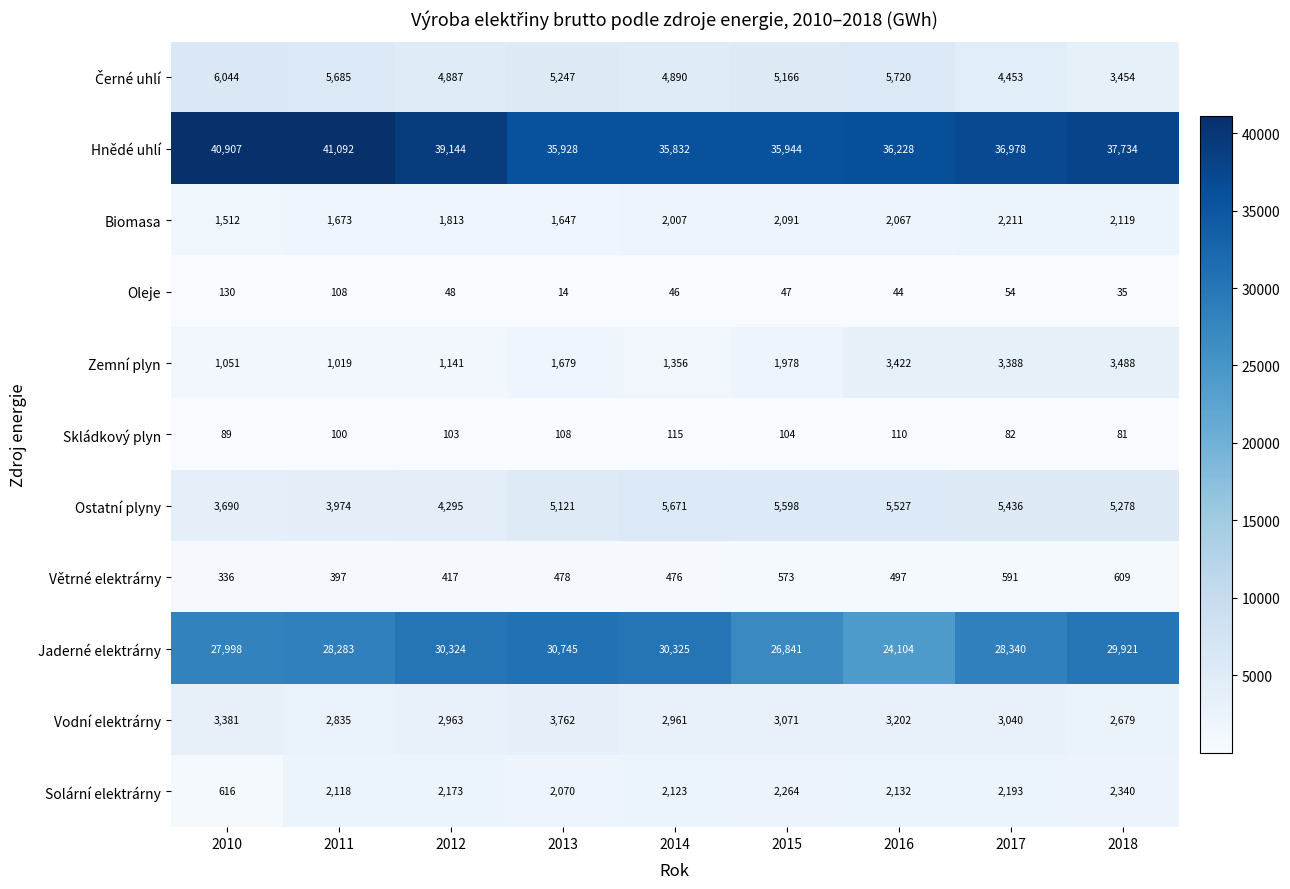

At how many categories does at least one series exceed 25825?

9